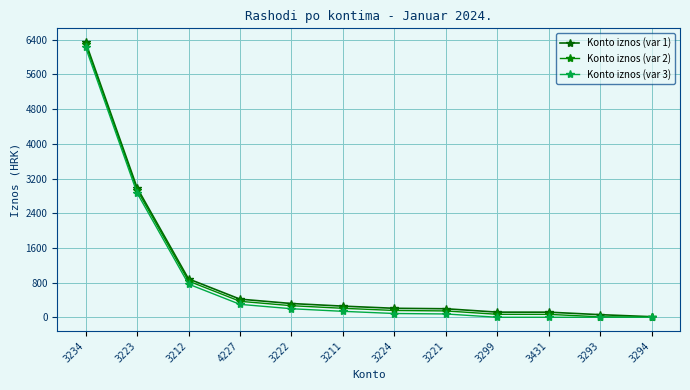

What is the sum of the Konto iznos (var 2) values at 3224 and 4227?

525.2